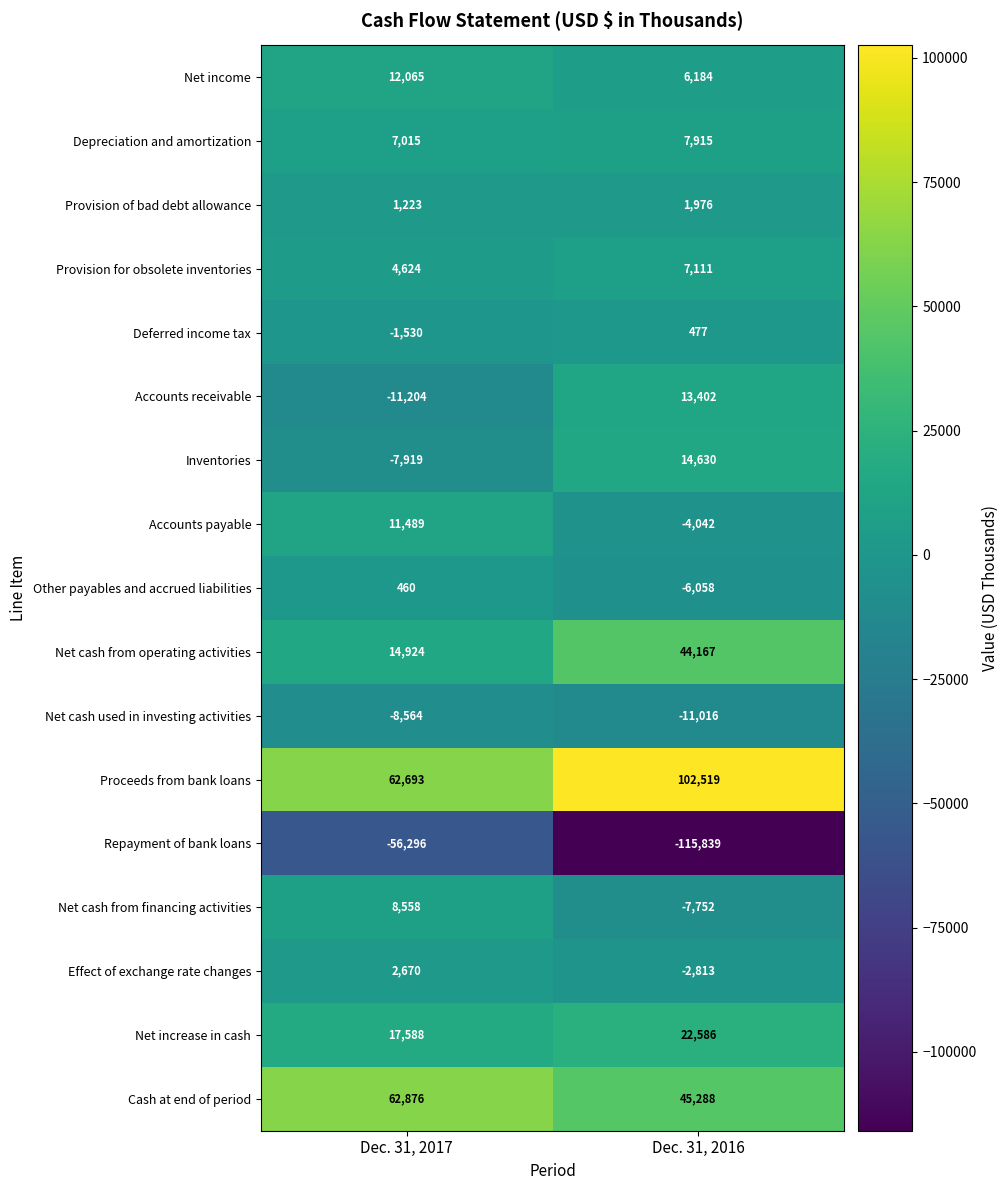

What is the maximum value shown in the chart?

102519